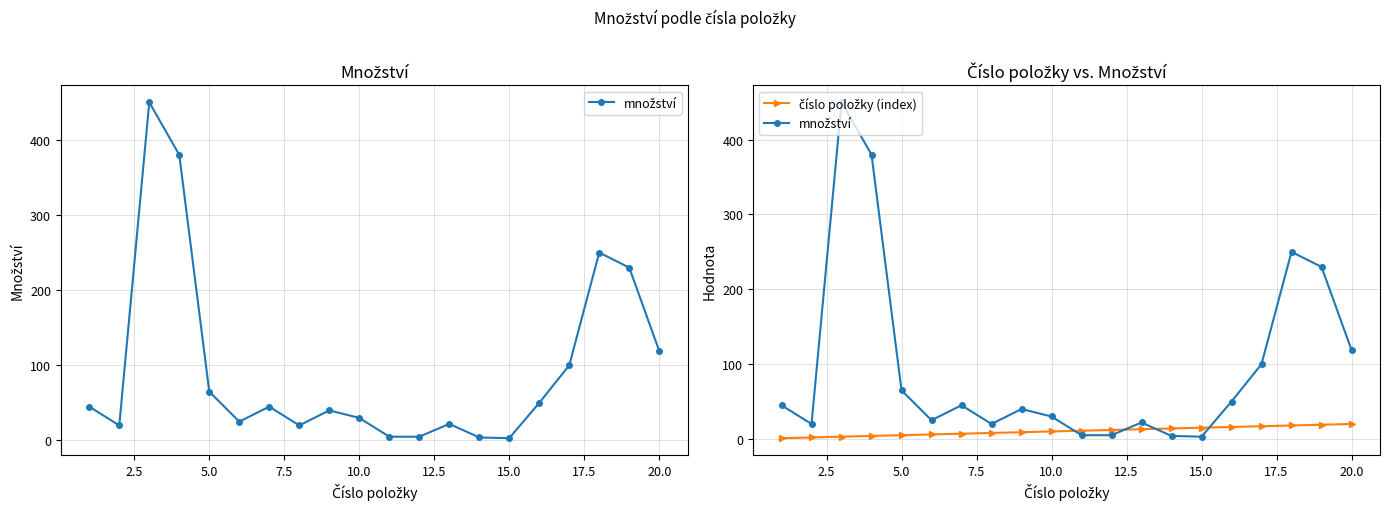

List the series in order of their overall mean, lowest first.

číslo položky (index), množství